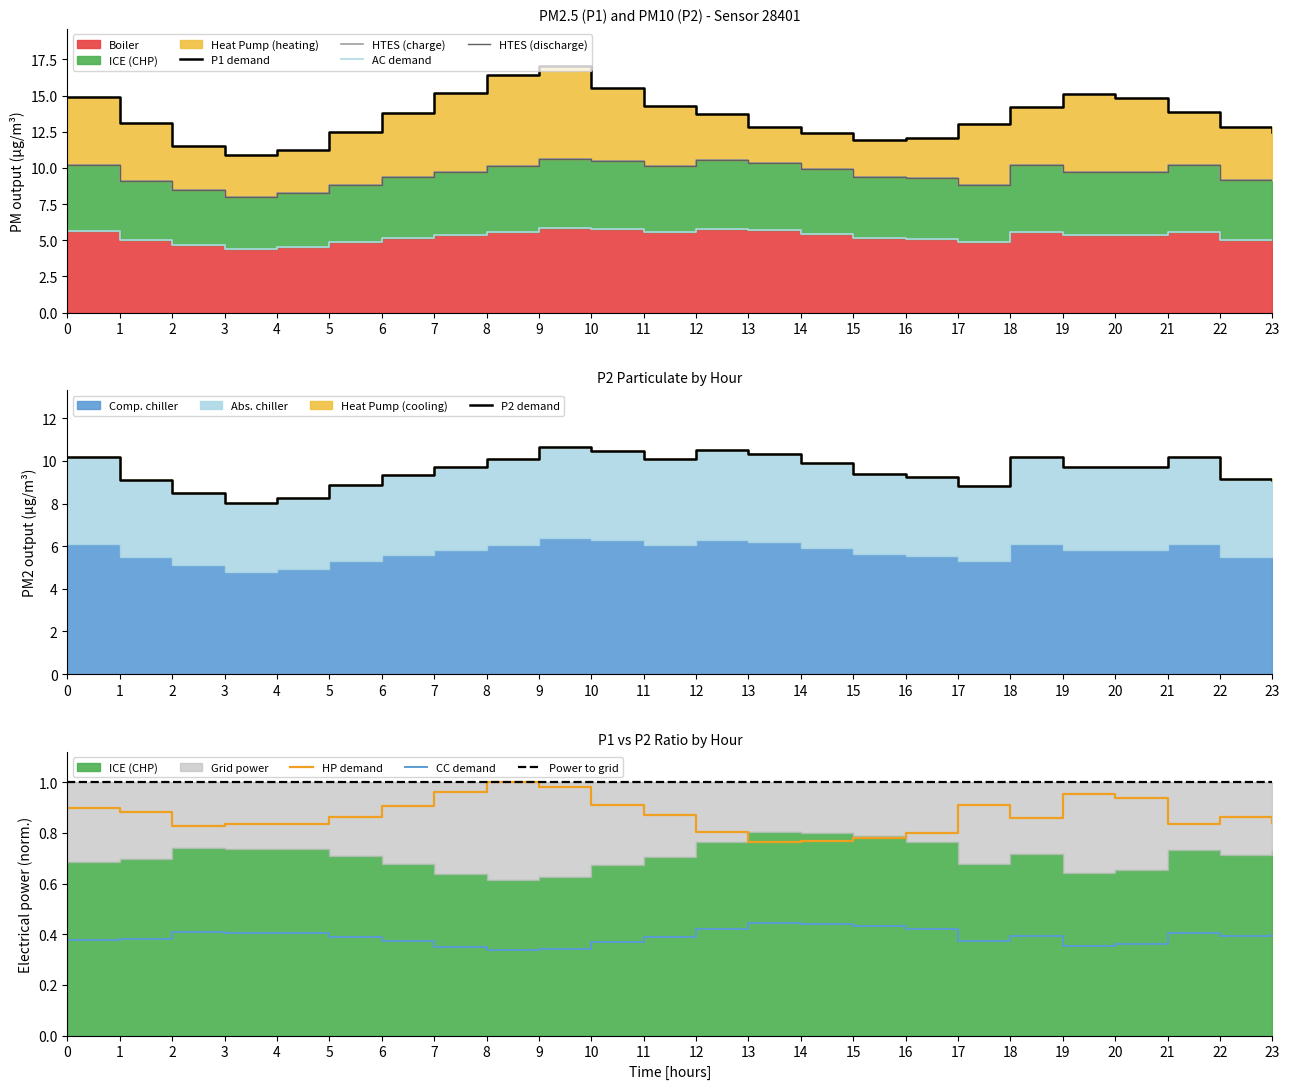

True or false: HP demand and CC demand cross at least once.

False